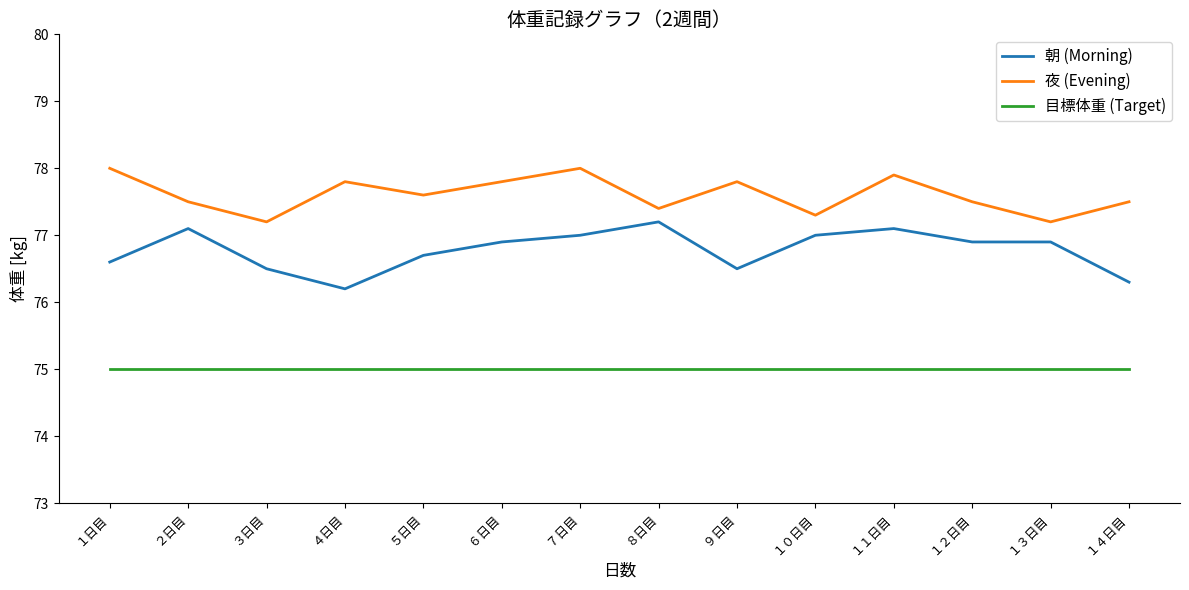

What is the sum of the 目標体重 (Target) values at １４日目 and ６日目?

150.0